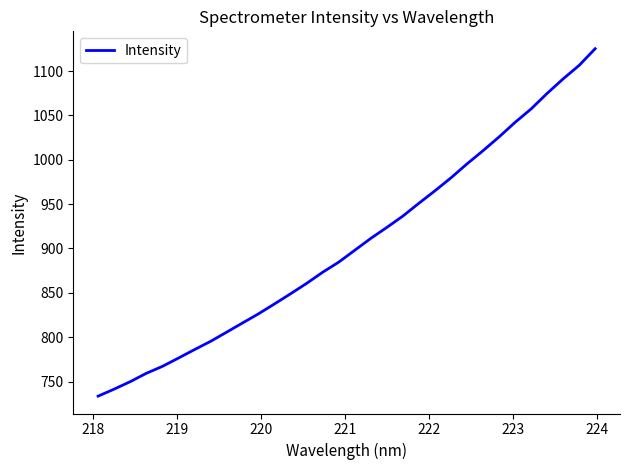

What is the greatest value displayed?

1125.2